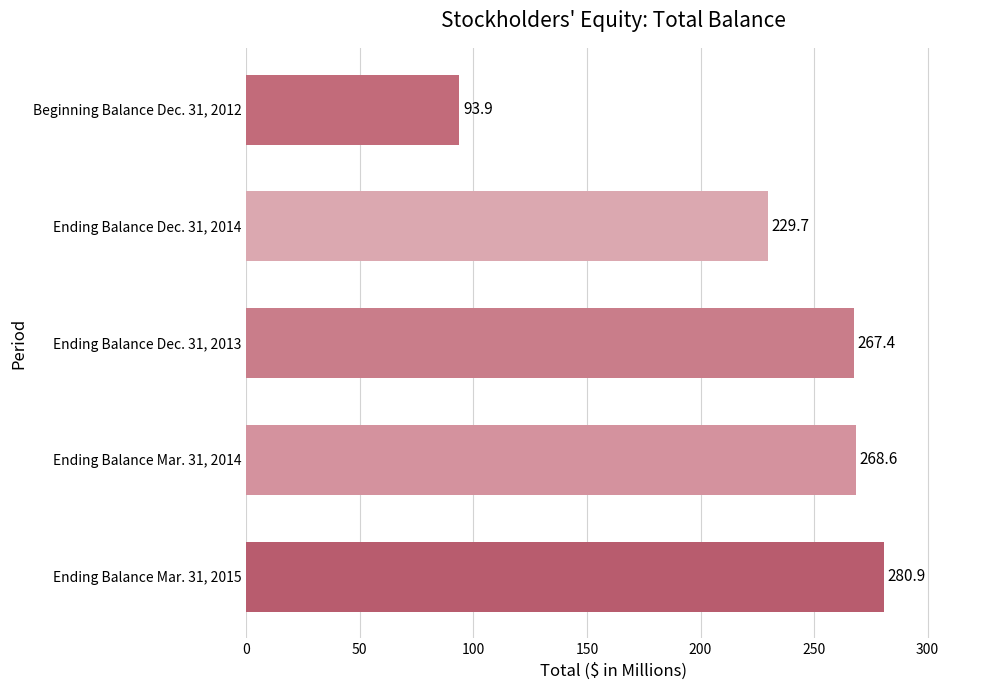

Reading bottom to top, transcribe all the data shown in this chart.

Ending Balance Mar. 31, 2015=280.9	Ending Balance Mar. 31, 2014=268.6	Ending Balance Dec. 31, 2013=267.4	Ending Balance Dec. 31, 2014=229.7	Beginning Balance Dec. 31, 2012=93.9